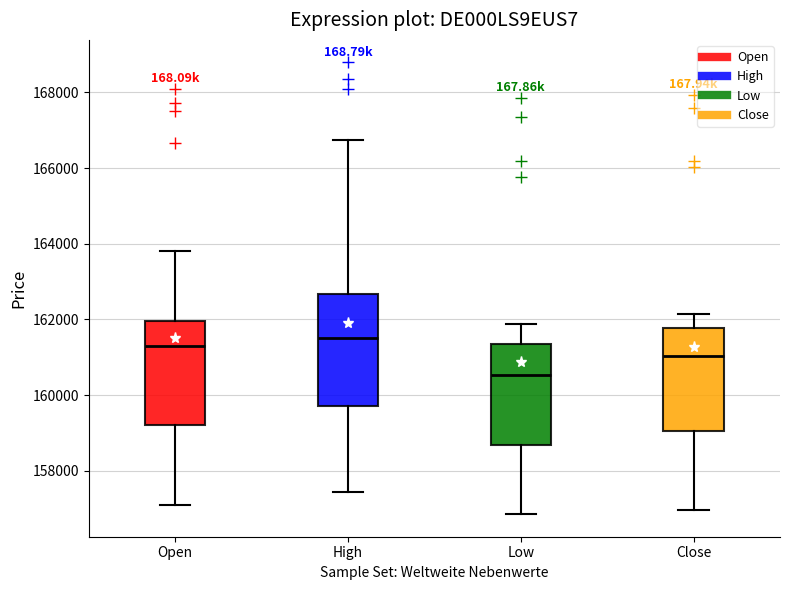

Reading left to right, transcribe this box plot: for each box, give where its median line is, the range the box spans, and where its two whiskers end, as read against the y-axis. The values are not printed on the chart, so give them approximately, as read against the axis.

Open: median 161400, box 159200 to 162000, whiskers 157200 to 163800
High: median 161600, box 159800 to 162600, whiskers 157400 to 166800
Low: median 160600, box 158600 to 161400, whiskers 156800 to 161800
Close: median 161000, box 159000 to 161800, whiskers 157000 to 162200